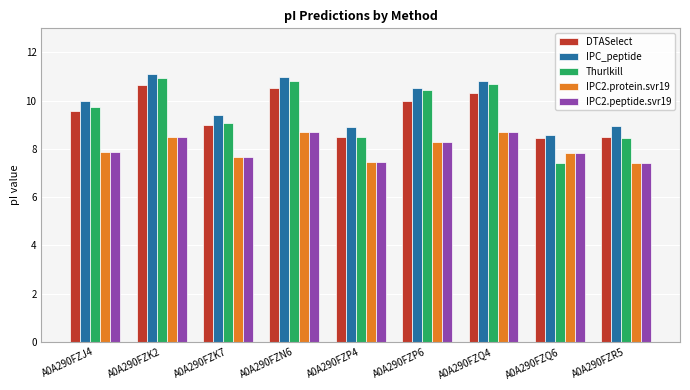

Is the value of IPC2.peptide.svr19 at A0A290FZJ4 greater than the value of DTASelect at A0A290FZQ4?

No